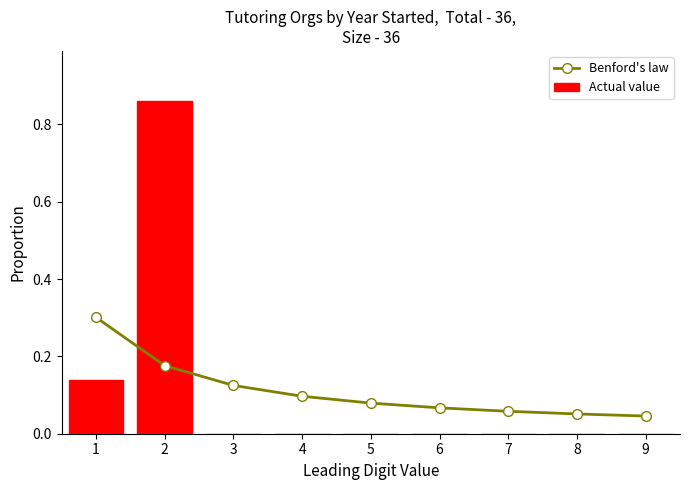

Which category has the highest value in the Actual value series?

2